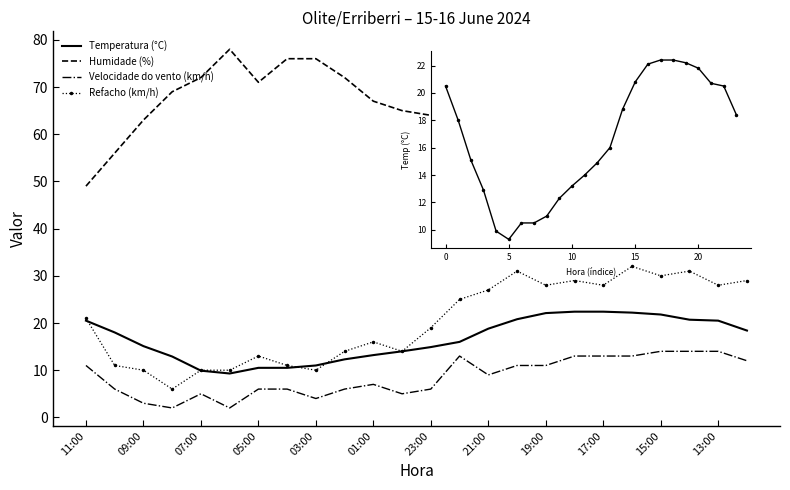

Count the number of data series in this chart.

4